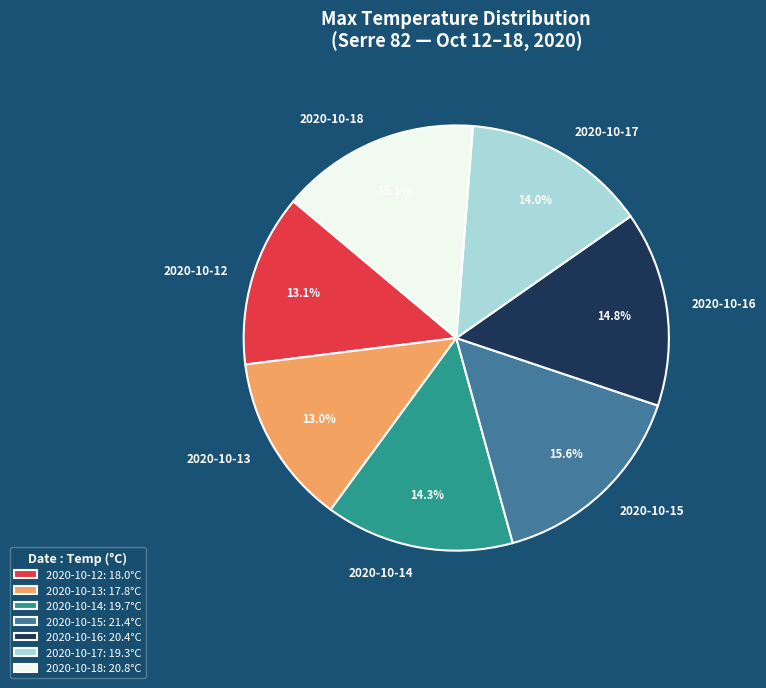

How many slices are in this pie chart?

7